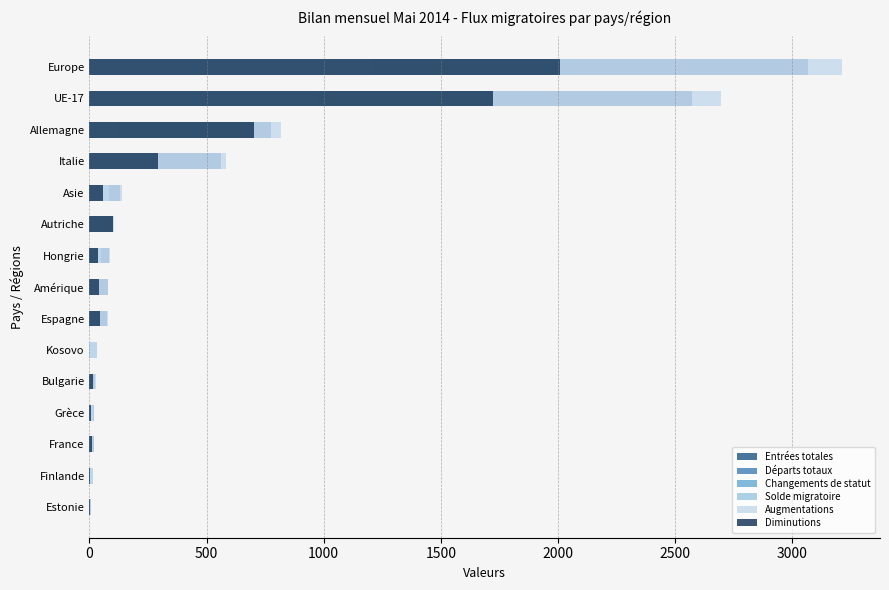

The value of Solde migratoire at Kosovo is 10. True or false?

False